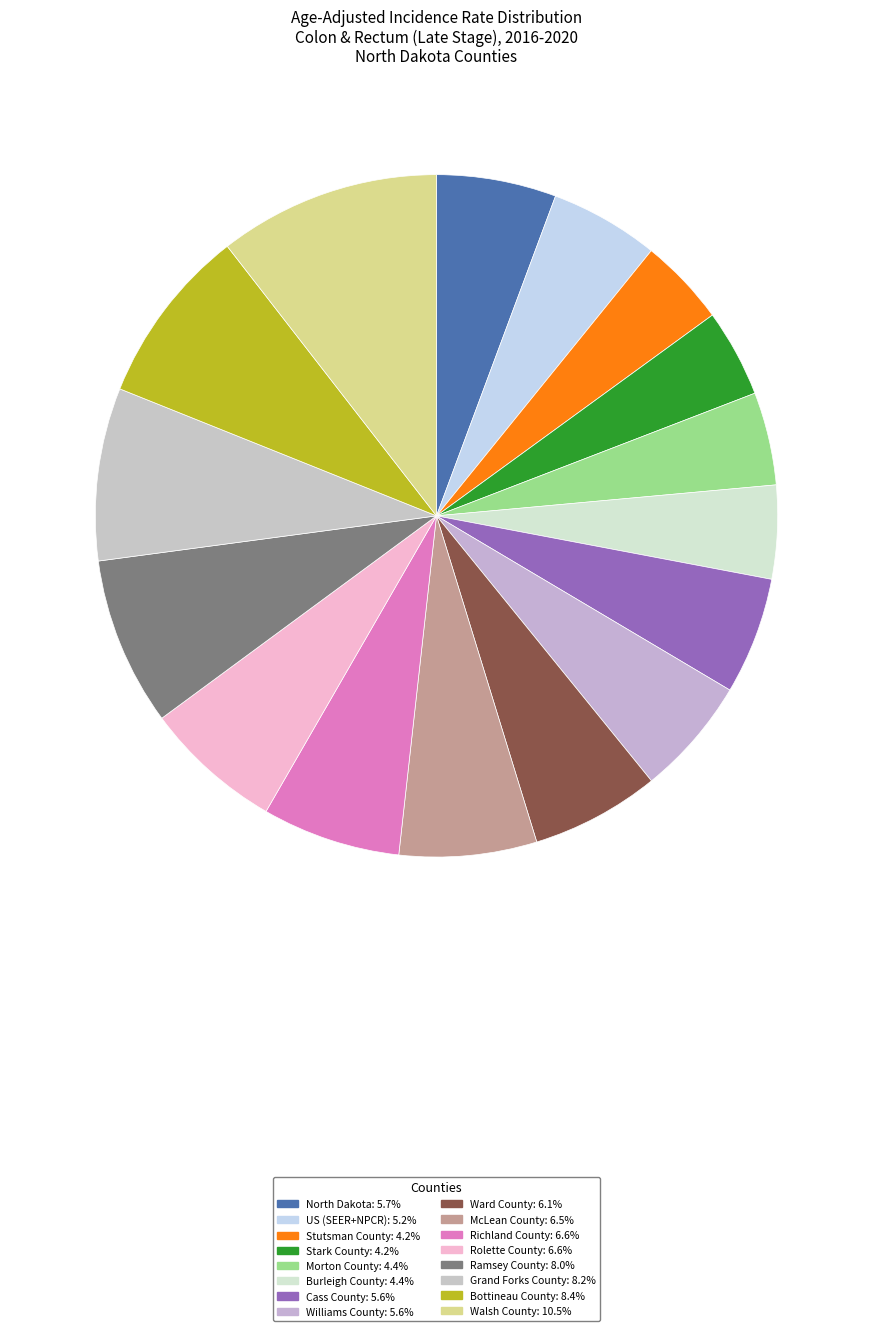

What is the ratio of the value at Walsh County to the value at Williams County?

1.9